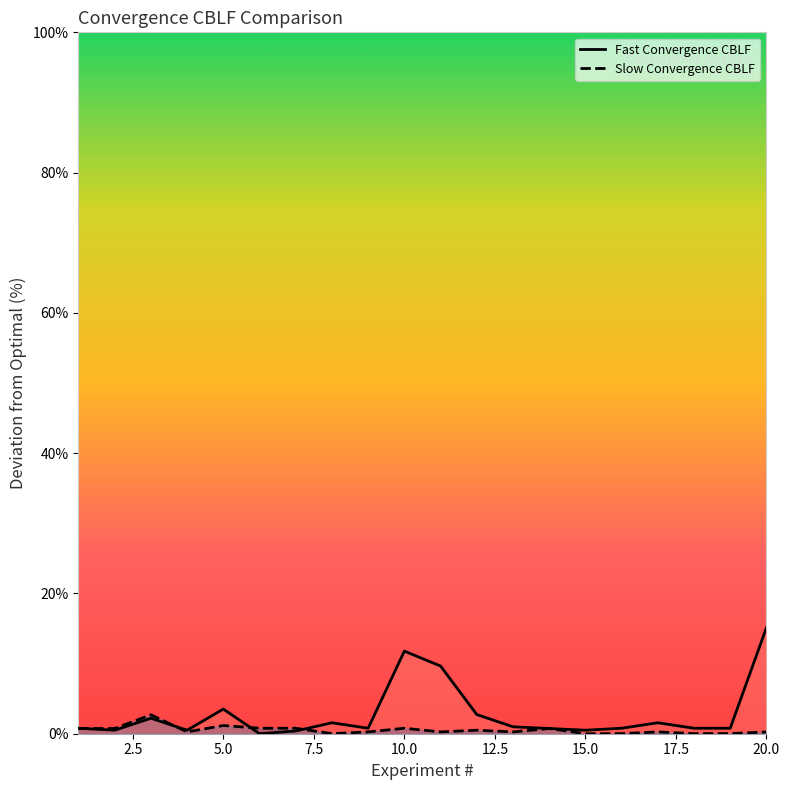

Which series has the largest total across all categories?

Fast Convergence CBLF